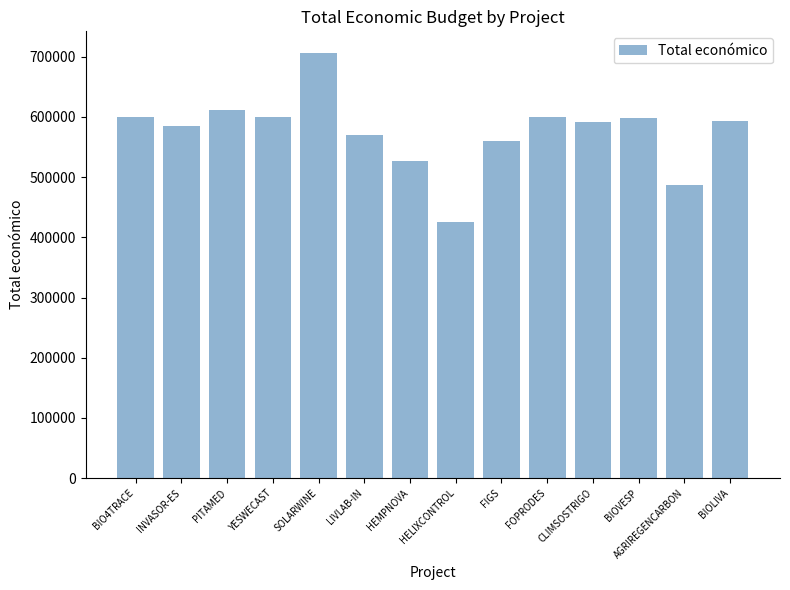

What is the approximate value at FOPRODES?

599211